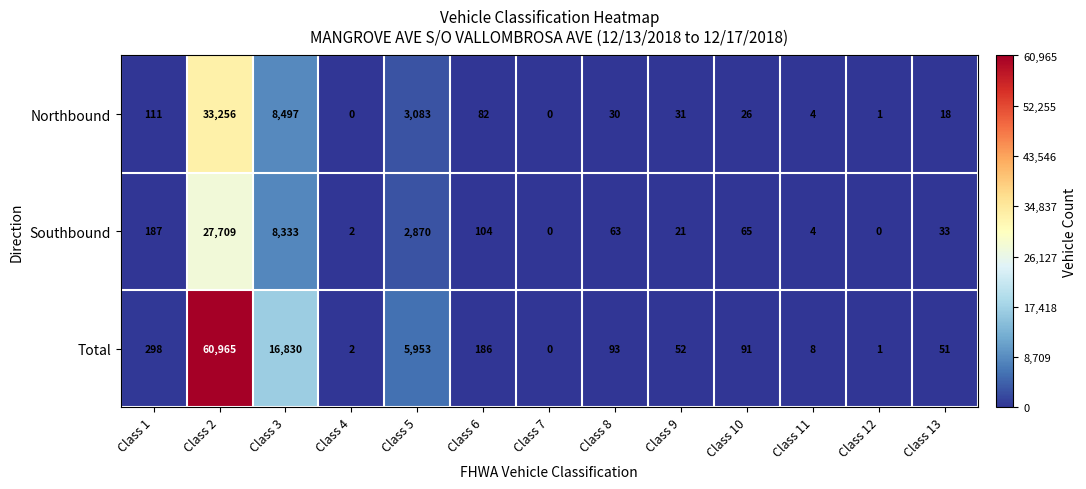

True or false: Northbound has a value of 30 at Class 8.

True